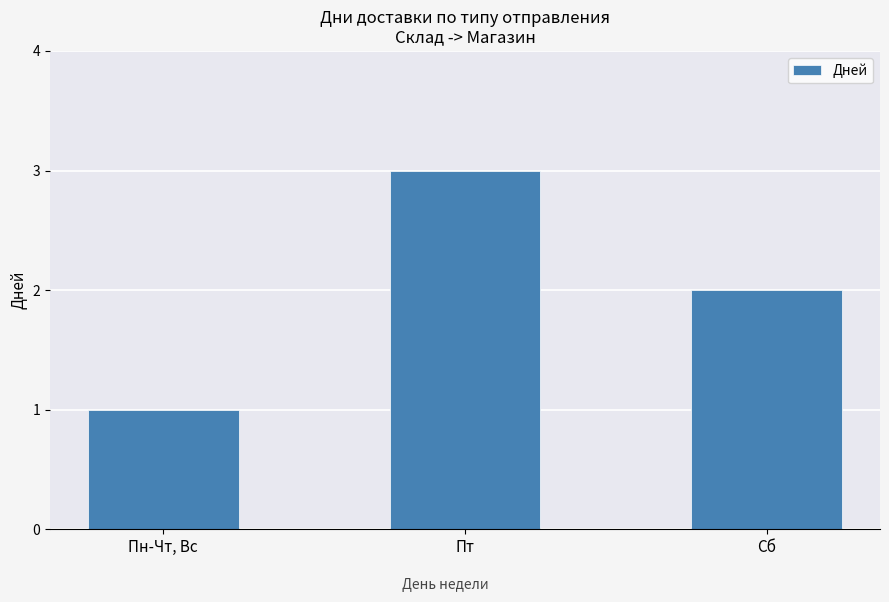

The value at Пт is 1. True or false?

False